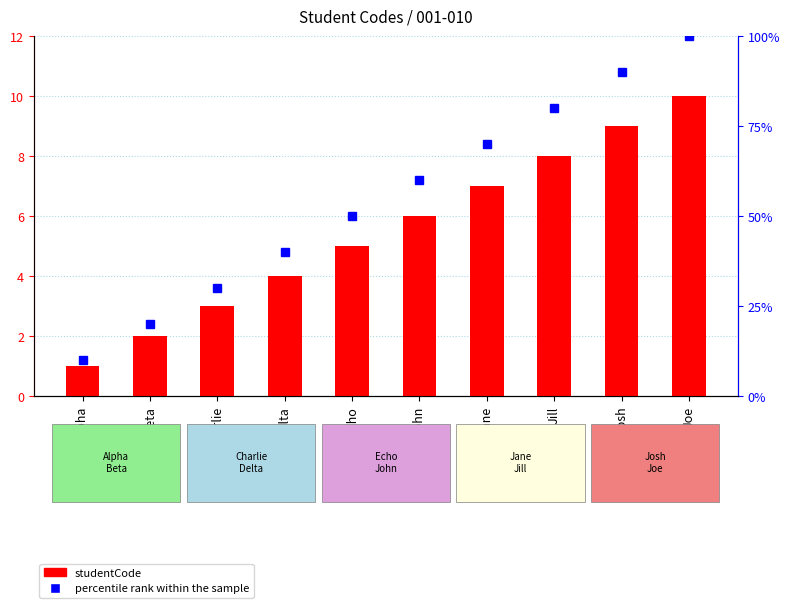

Is the value of studentCode at Delta greater than the value of percentile rank within the sample at John?

No